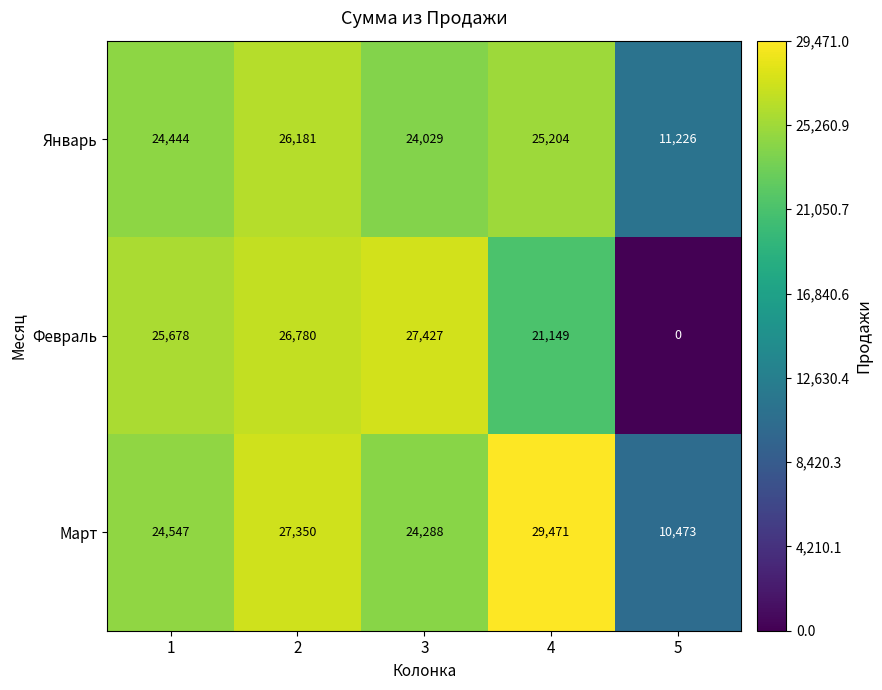

Reading left to right, what are all the values shown in this chart?

Январь: 1=24444	2=26181	3=24029	4=25204	5=11226
Февраль: 1=25678	2=26780	3=27427	4=21149	5=0
Март: 1=24547	2=27350	3=24288	4=29471	5=10473